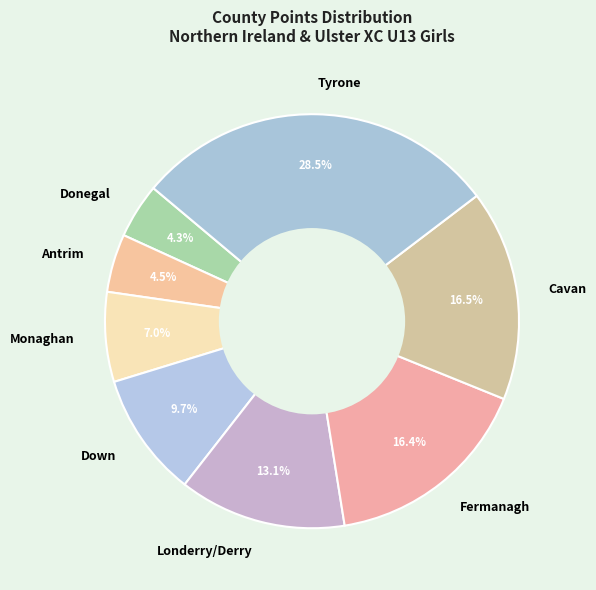

What is the ratio of the value at Down to the value at Cavan?

0.6